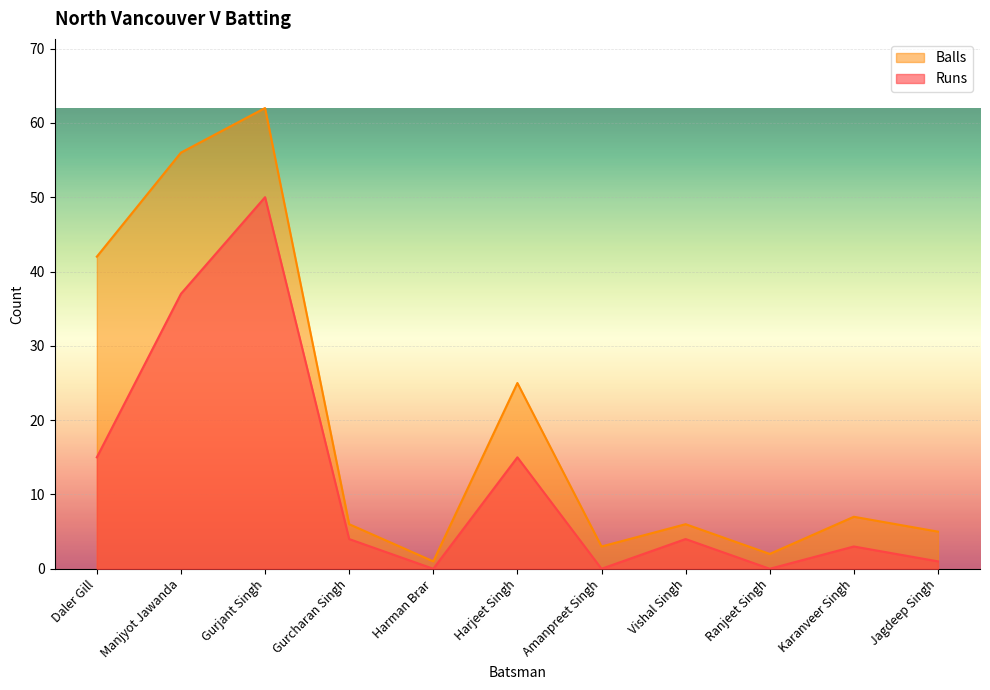

What is the difference between the highest and lowest values at Manjyot Jawanda?

19